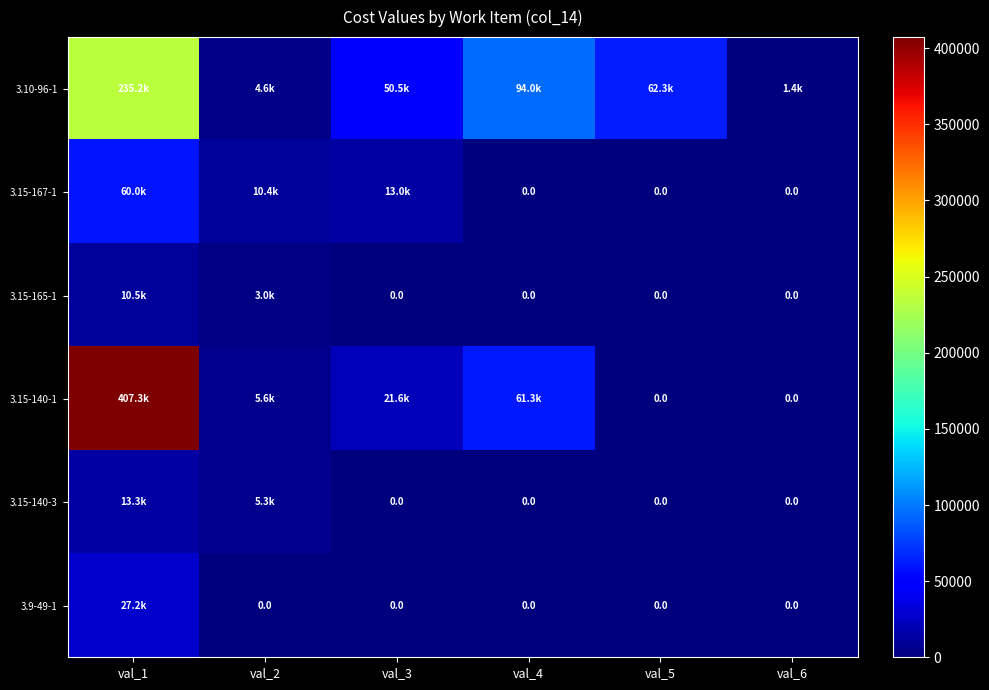

At which category is the sum across all series the highest?

val_1